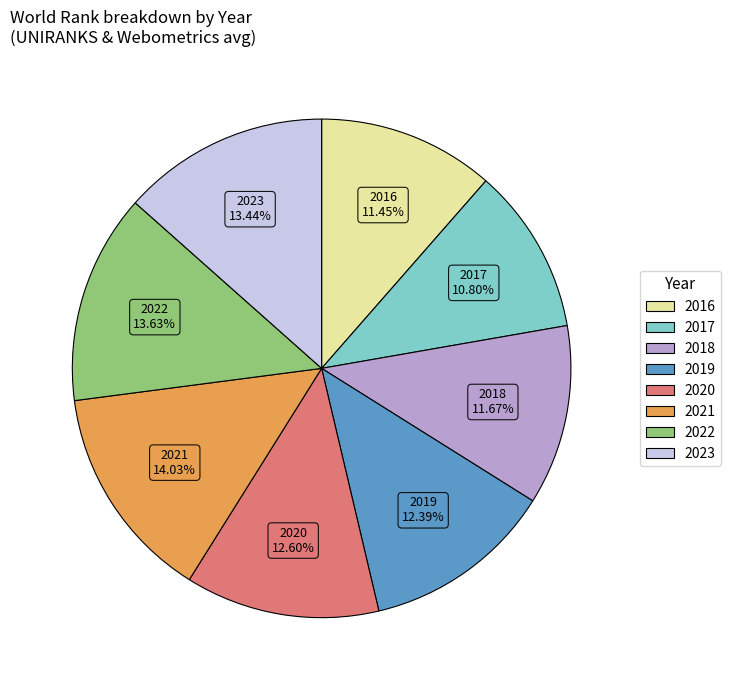

Does 2021 represent more than half of the total?

No